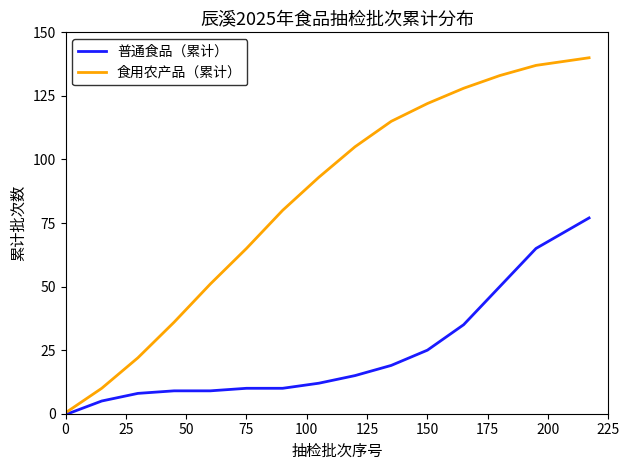

Which series has the largest range (max minus min)?

食用农产品（累计）